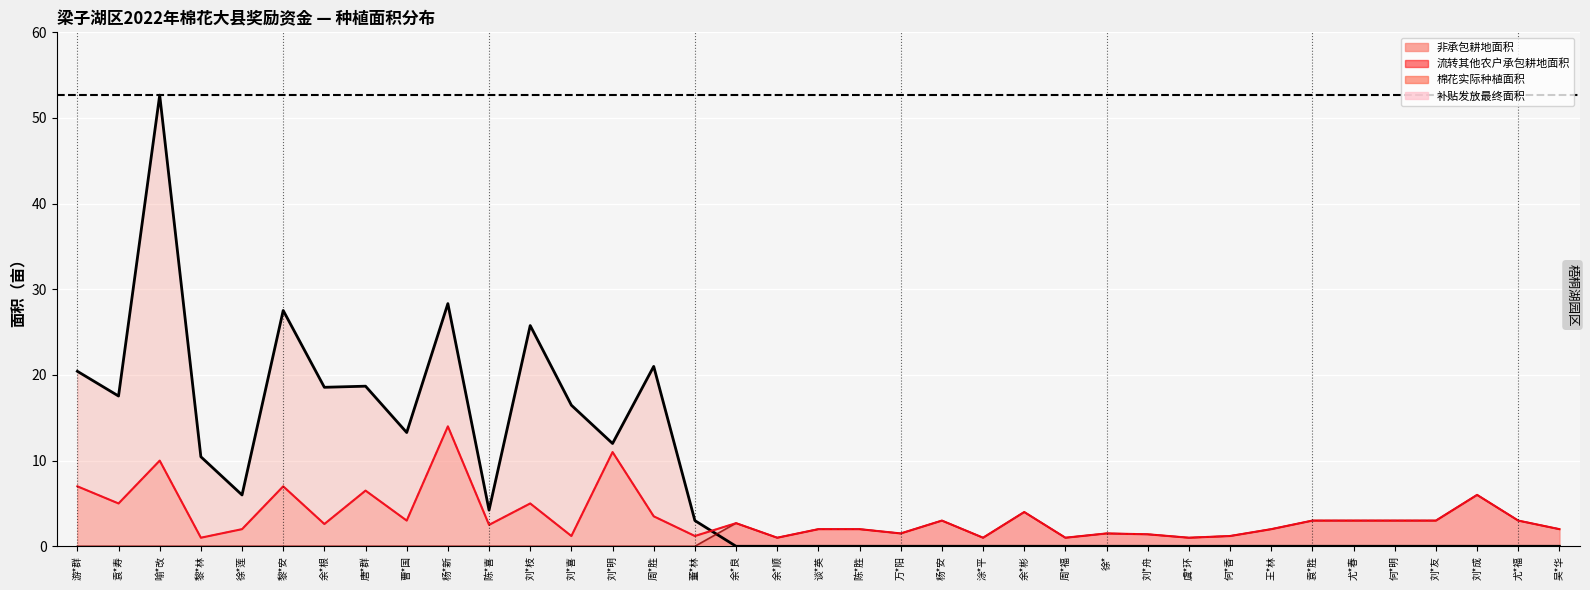

Reading right to left, what are all the values shown in this chart?

棉花实际种植面积: 吴*华=2.0	尤*福=3.0	刘*成=6.0	刘*友=3.0	何*明=3.0	尤*春=3.0	袁*胜=3.0	王*林=2.0	何*香=1.2	虞*环=1.0	刘*舟=1.4	徐*=1.5	周*福=1.0	余*彬=4.0	涂*平=1.0	杨*安=3.0	万*阳=1.5	陈*胜=2.0	谈*英=2.0	余*顺=1.0	余*良=2.7	董*林=1.2	周*胜=3.5	刘*明=11.0	刘*喜=1.2	刘*枝=5.0	陈*喜=2.5	杨*新=14.0	曹*国=3.0	唐*群=6.5	余*根=2.6	黎*安=7.0	徐*莲=2.0	黎*林=1.0	喻*改=10.0	袁*寿=5.0	游*群=7.0
补贴发放最终面积: 吴*华=2.0	尤*福=3.0	刘*成=6.0	刘*友=3.0	何*明=3.0	尤*春=3.0	袁*胜=3.0	王*林=2.0	何*香=1.2	虞*环=1.0	刘*舟=1.4	徐*=1.5	周*福=1.0	余*彬=4.0	涂*平=1.0	杨*安=3.0	万*阳=1.5	陈*胜=2.0	谈*英=2.0	余*顺=1.0	余*良=2.7	董*林=1.2	周*胜=3.5	刘*明=11.0	刘*喜=1.2	刘*枝=5.0	陈*喜=2.5	杨*新=14.0	曹*国=3.0	唐*群=6.5	余*根=2.6	黎*安=7.0	徐*莲=2.0	黎*林=1.0	喻*改=10.0	袁*寿=5.0	游*群=7.0
非承包耕地面积: 吴*华=0.0	尤*福=0.0	刘*成=0.0	刘*友=0.0	何*明=0.0	尤*春=0.0	袁*胜=0.0	王*林=0.0	何*香=0.0	虞*环=0.0	刘*舟=0.0	徐*=0.0	周*福=0.0	余*彬=0.0	涂*平=0.0	杨*安=0.0	万*阳=0.0	陈*胜=0.0	谈*英=0.0	余*顺=0.0	余*良=0.0	董*林=3.0	周*胜=21.0	刘*明=12.0	刘*喜=16.5	刘*枝=25.8	陈*喜=4.2	杨*新=28.3	曹*国=13.3	唐*群=18.7	余*根=18.6	黎*安=27.5	徐*莲=6.0	黎*林=10.4	喻*改=52.7	袁*寿=17.5	游*群=20.4
流转其他农户承包耕地面积: 吴*华=2.0	尤*福=3.0	刘*成=6.0	刘*友=3.0	何*明=3.0	尤*春=3.0	袁*胜=3.0	王*林=2.0	何*香=1.2	虞*环=1.0	刘*舟=1.4	徐*=1.5	周*福=1.0	余*彬=4.0	涂*平=1.0	杨*安=3.0	万*阳=1.5	陈*胜=2.0	谈*英=2.0	余*顺=1.0	余*良=2.7	董*林=0.0	周*胜=0.0	刘*明=0.0	刘*喜=0.0	刘*枝=0.0	陈*喜=0.0	杨*新=0.0	曹*国=0.0	唐*群=0.0	余*根=0.0	黎*安=0.0	徐*莲=0.0	黎*林=0.0	喻*改=0.0	袁*寿=0.0	游*群=0.0